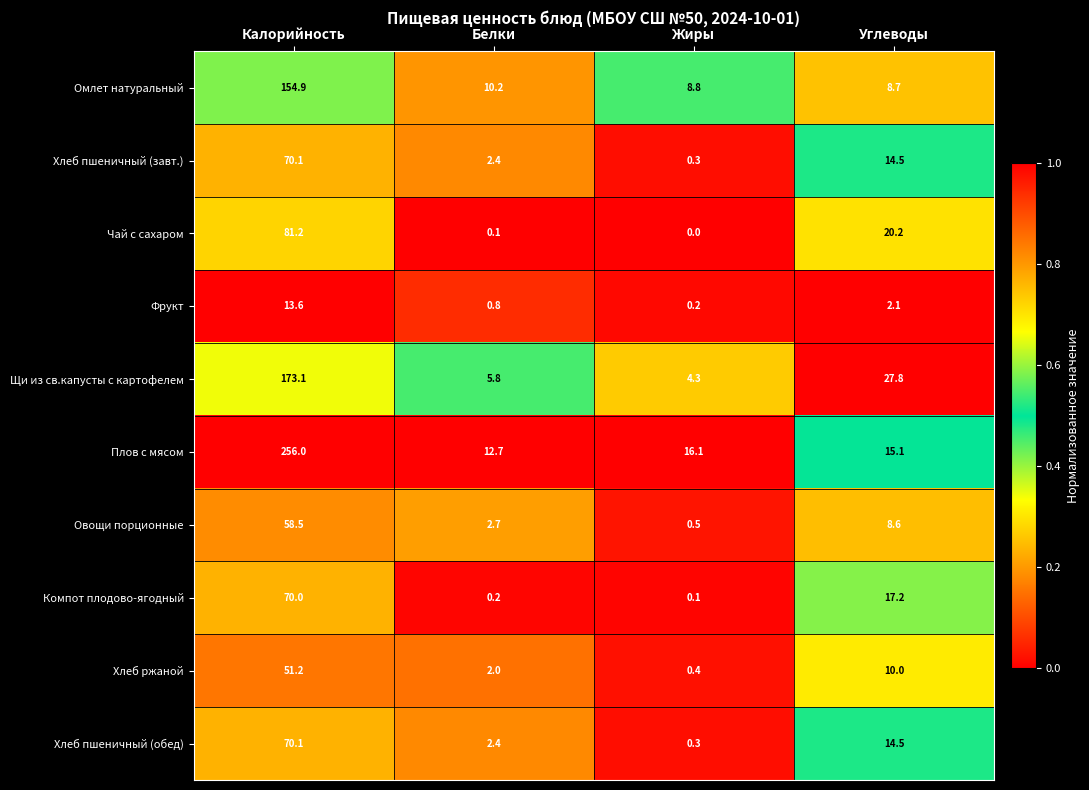

What is the greatest value displayed?

256.0